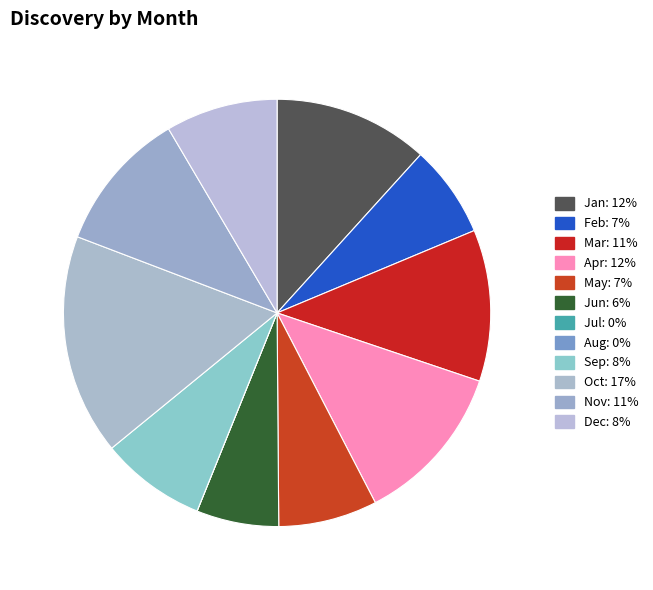

Which category has the biggest portion of the pie?

Oct